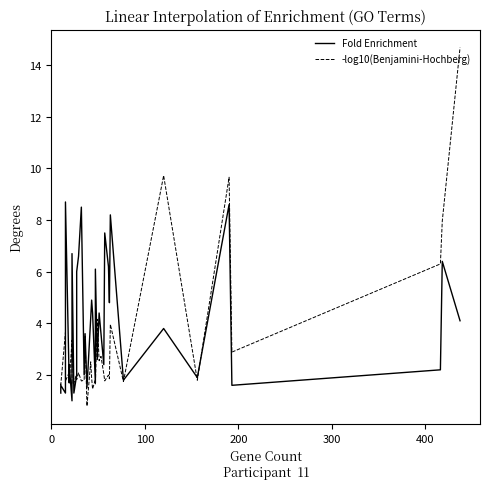

Reading right to left, list all the values displayed in this chart.

Fold Enrichment: 4.1	6.4	2.2	1.6	8.6	1.9	3.8	1.8	8.2	4.8	6.2	7.5	2.4	3.6	4.4	2.6	6.1	1.7	4.4	4.9	4.2	1.5	3.6	2.0	8.5	6.6	6.0	2.0	1.3	6.7	1.8	1.0	2.4	1.7	8.7	1.7	1.3	1.6	1.3
-log10(Benjamini-Hochberg): 14.7	8.0	6.3	2.9	9.7	1.8	9.7	1.7	4.0	1.9	2.0	1.8	2.0	2.7	2.6	4.2	1.6	1.8	1.5	1.9	2.5	0.8	3.5	1.8	1.8	2.1	1.8	2.1	1.7	1.7	1.7	3.3	1.7	2.1	1.8	2.9	3.7	1.6	1.7